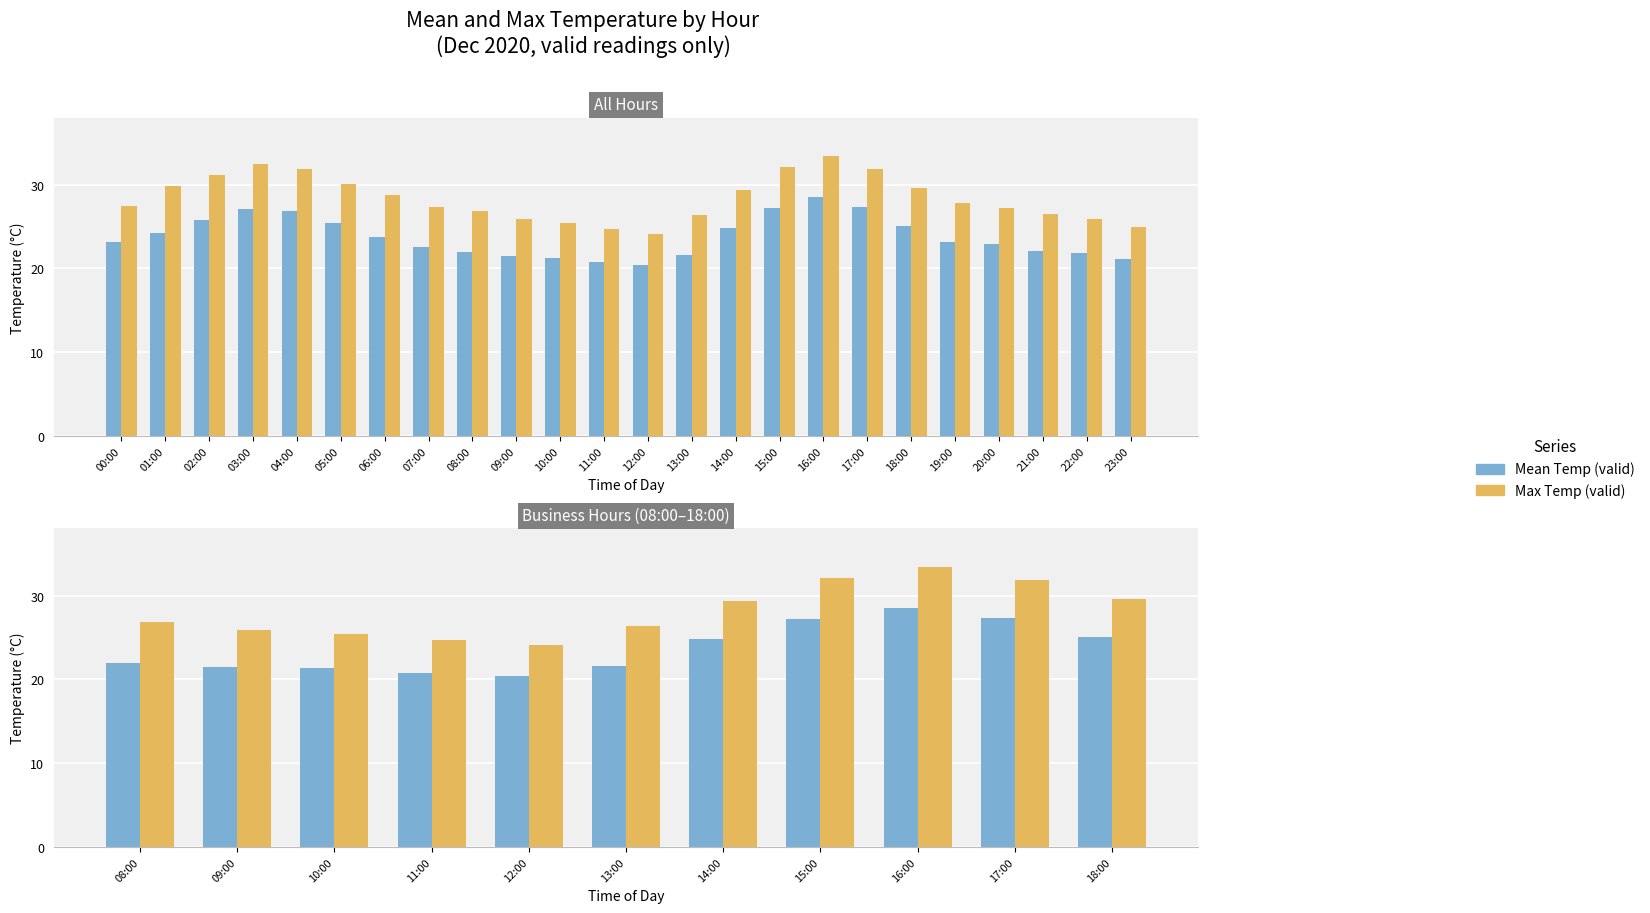

At which label is Max Temp (valid) closest to 28?

08:00